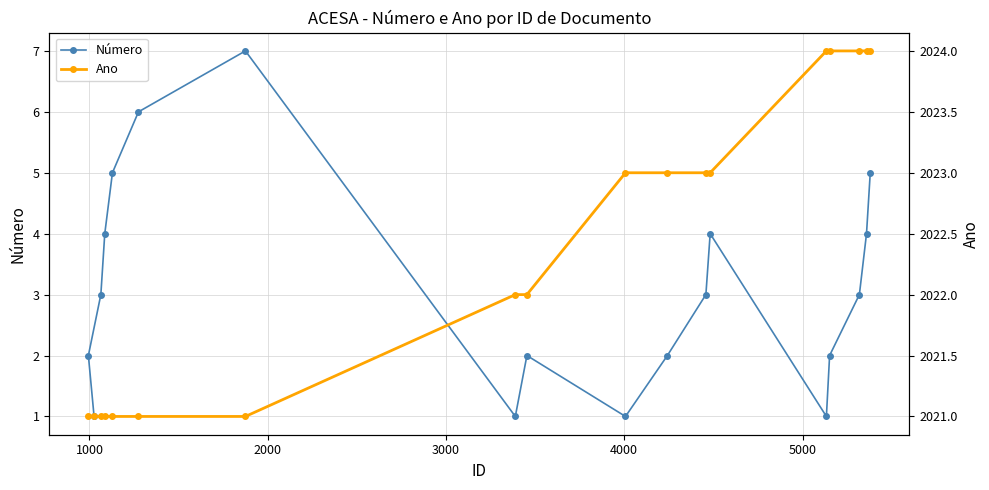

What is the average value of the Número series?

3